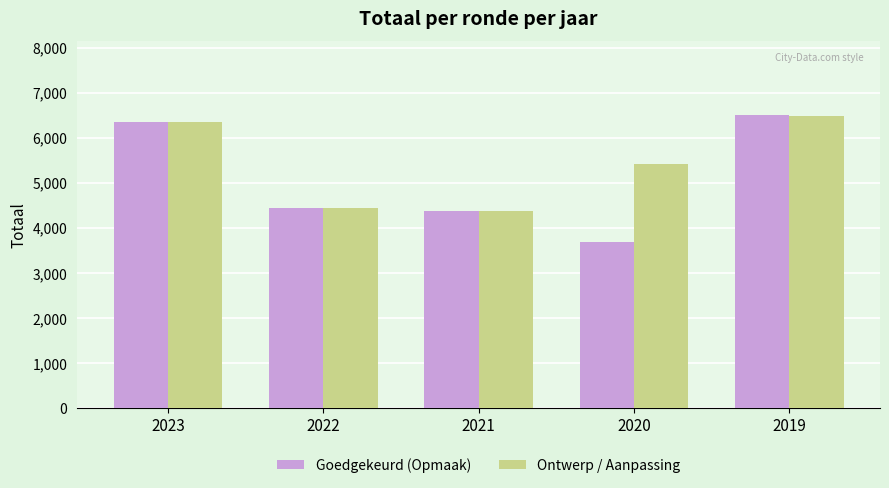

Which series has the largest range (max minus min)?

Goedgekeurd (Opmaak)